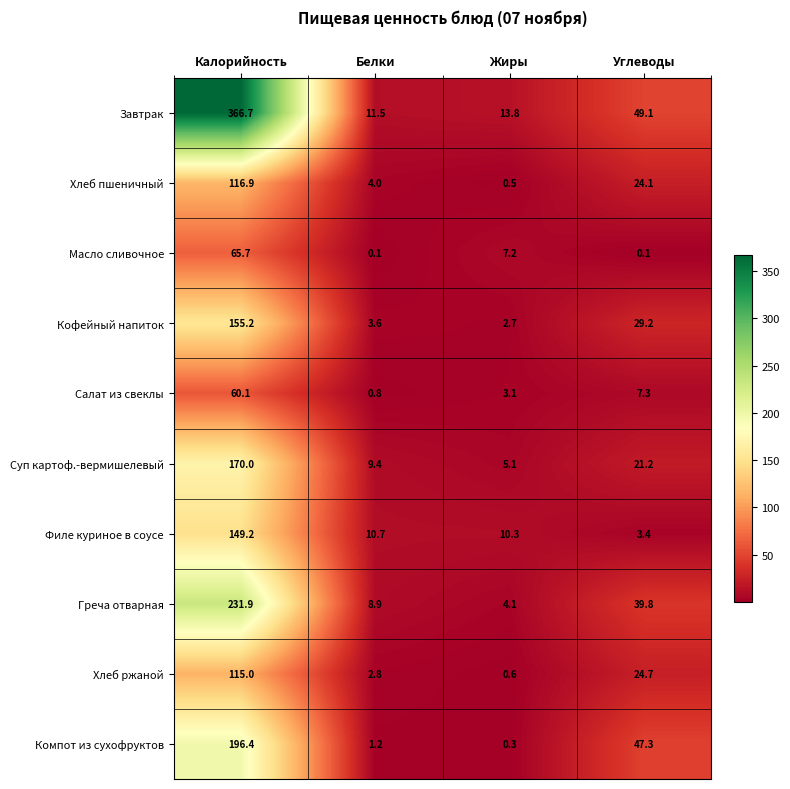

What is the sum of all Масло сливочное values?

73.1